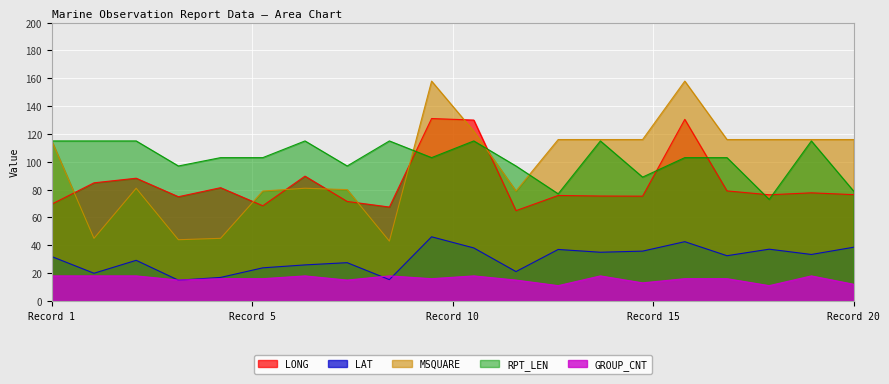

How many lines are shown in the chart?

5